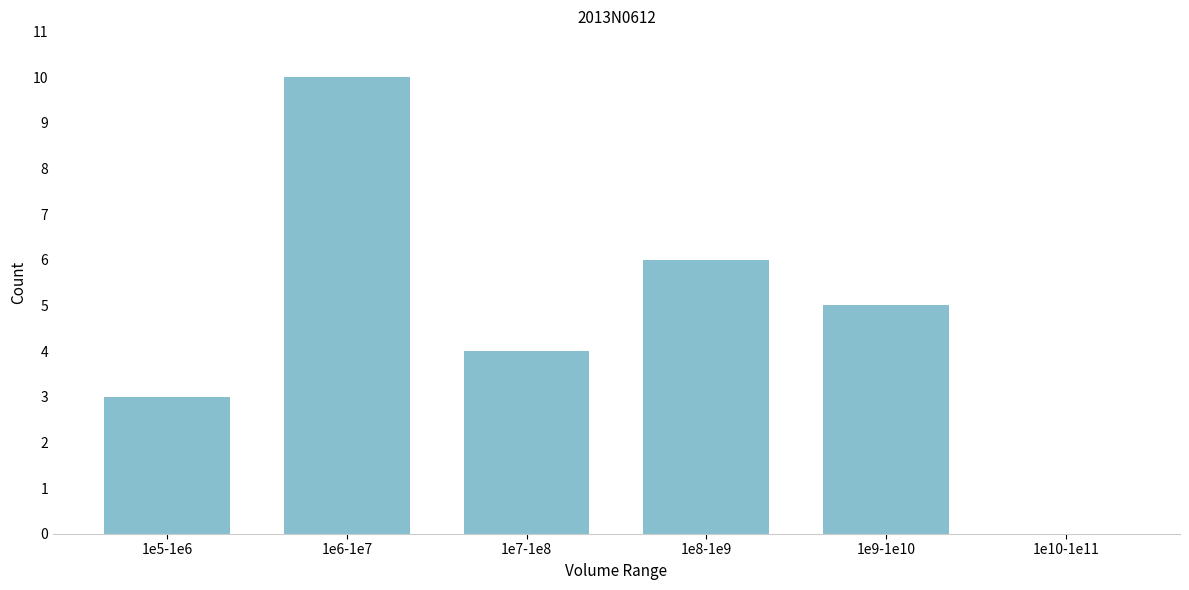

Reading left to right, what are all the values shown in this chart?

1e5-1e6=3	1e6-1e7=10	1e7-1e8=4	1e8-1e9=6	1e9-1e10=5	1e10-1e11=0